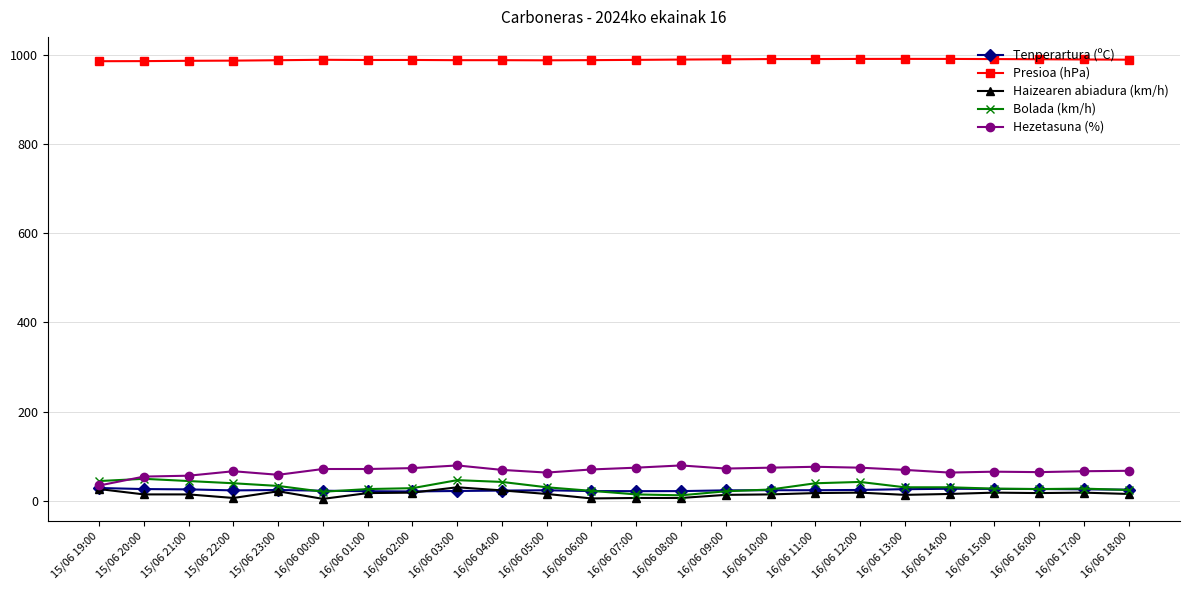

What is the value of the Hezetasuna (%) point at the 5th from the left?

58.0